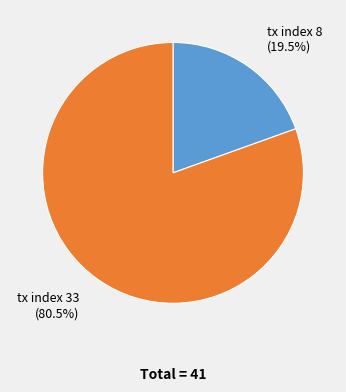

The tx index 33 slice represents 93% of the pie. True or false?

False